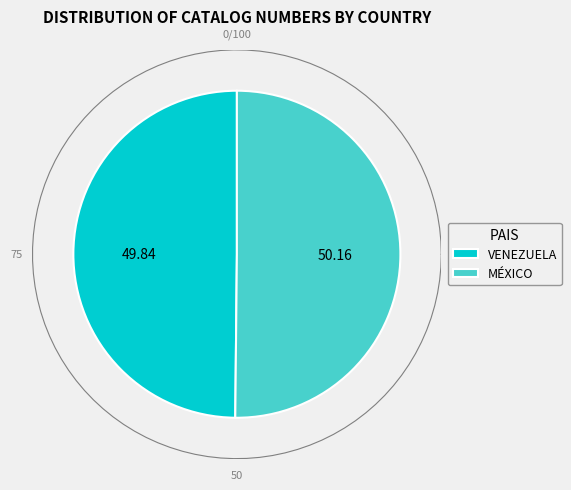

Which slice represents more than half of the pie?

MÉXICO